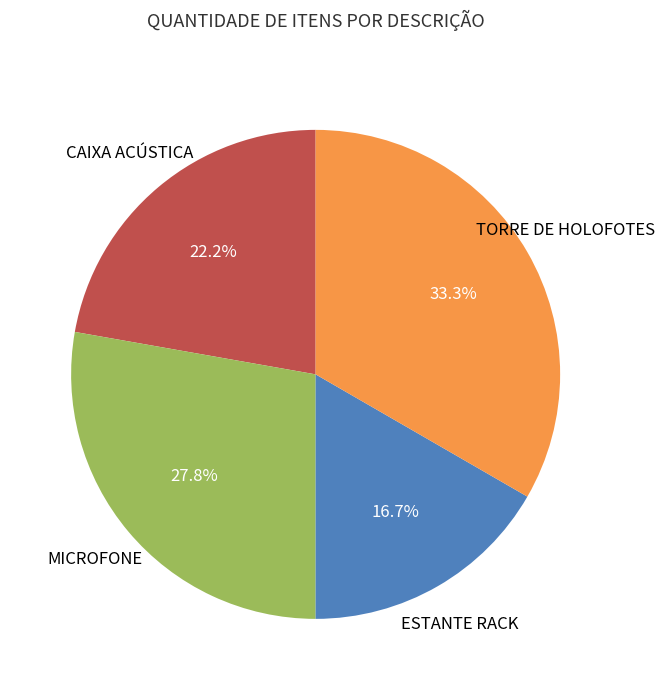

Is there a majority slice in this chart?

No